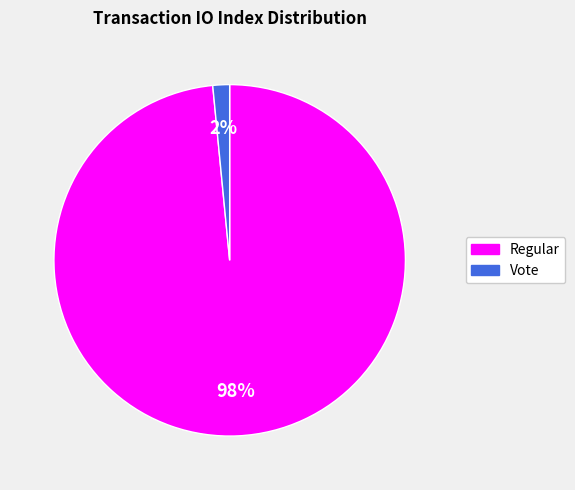

Which category has the biggest portion of the pie?

Regular